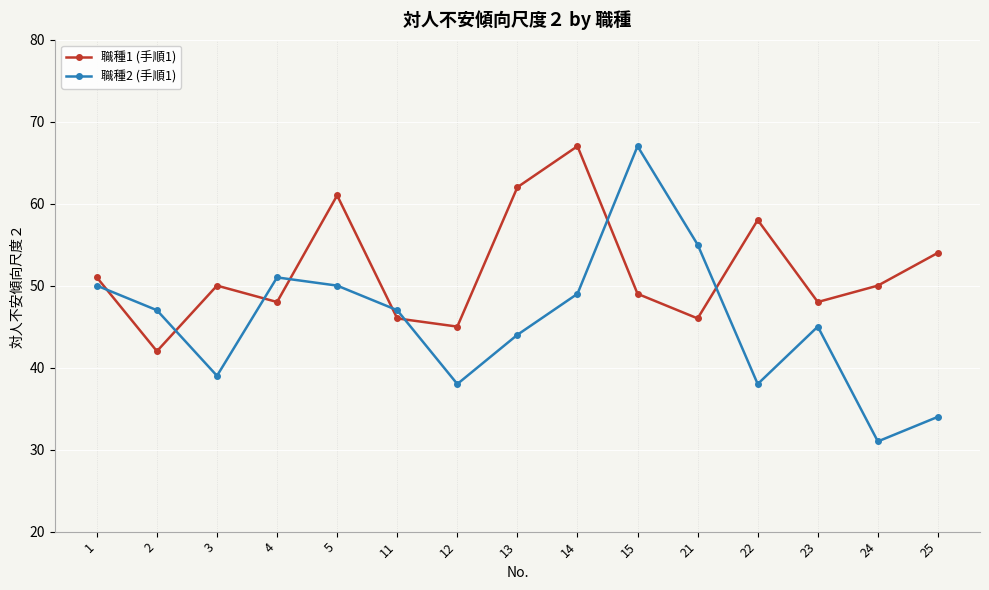

Reading left to right, list all the values displayed in this chart.

職種1 (手順1): 1=51	2=42	3=50	4=48	5=61	11=46	12=45	13=62	14=67	15=49	21=46	22=58	23=48	24=50	25=54
職種2 (手順1): 1=50	2=47	3=39	4=51	5=50	11=47	12=38	13=44	14=49	15=67	21=55	22=38	23=45	24=31	25=34